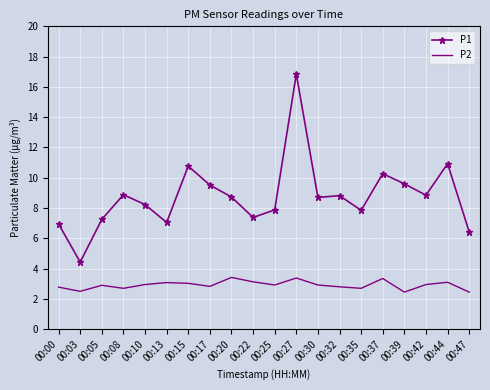

Which series has the largest range (max minus min)?

P1